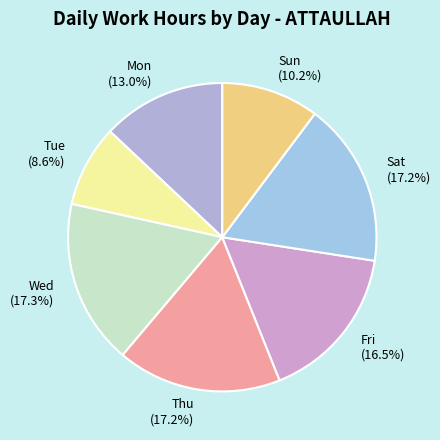

Approximately how many times larger is the value at Fri compared to Mon?

1.3